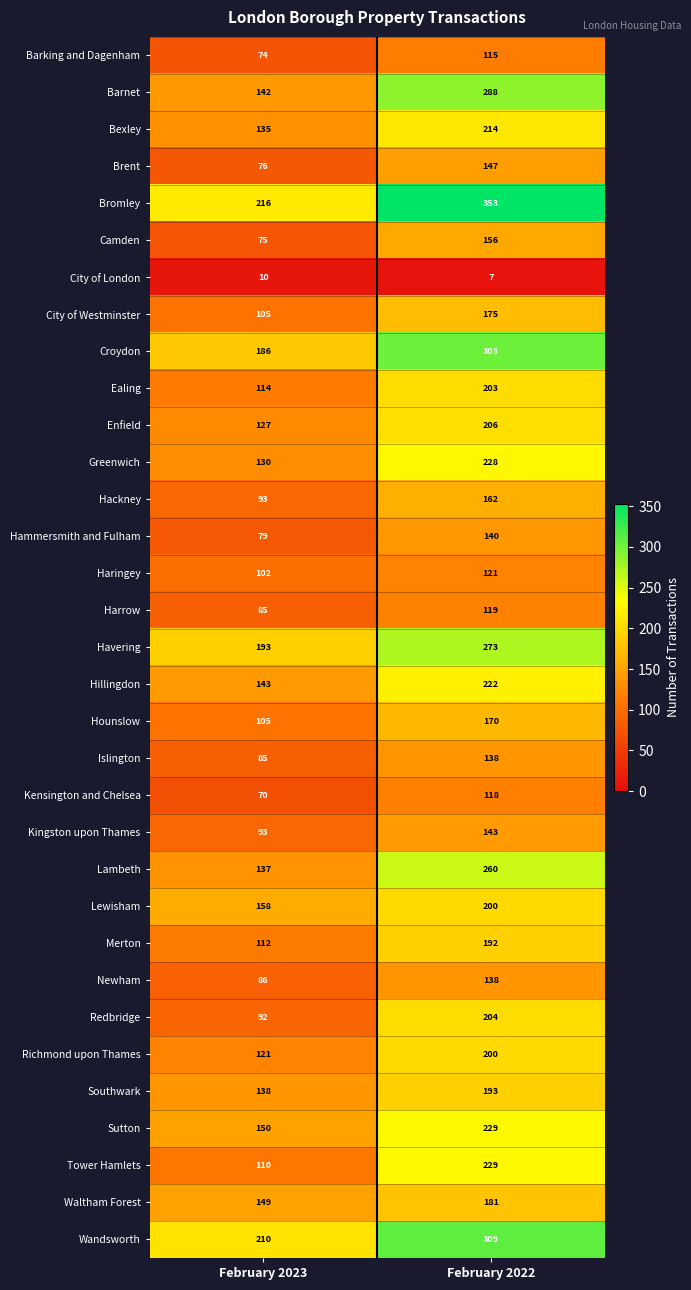

Which series changed the most between February 2023 and February 2022?

Barnet